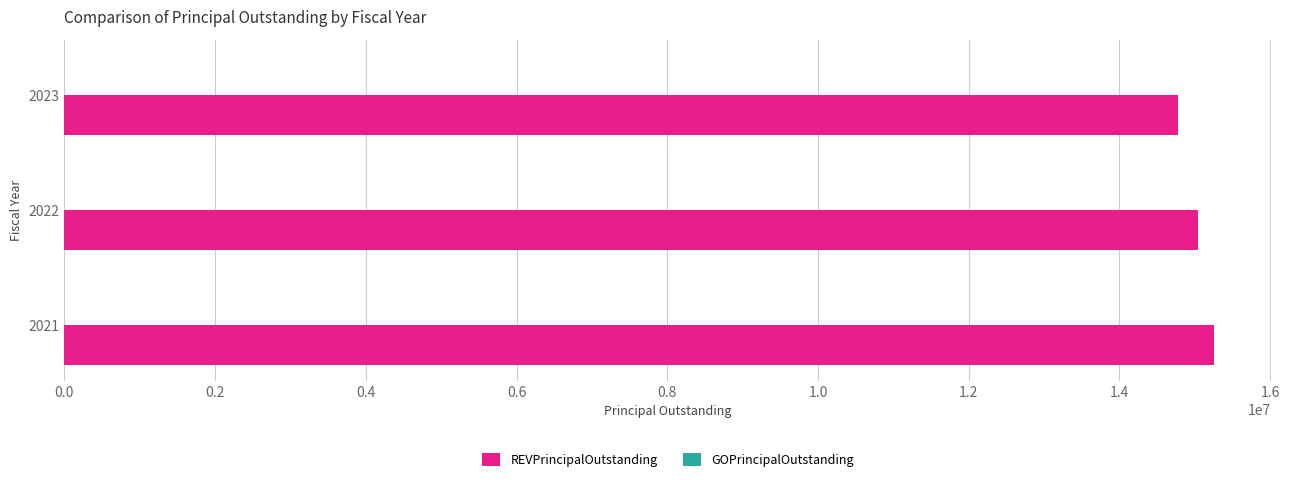

Reading top to bottom, what are all the values shown in this chart?

14783000	15036000	15248000